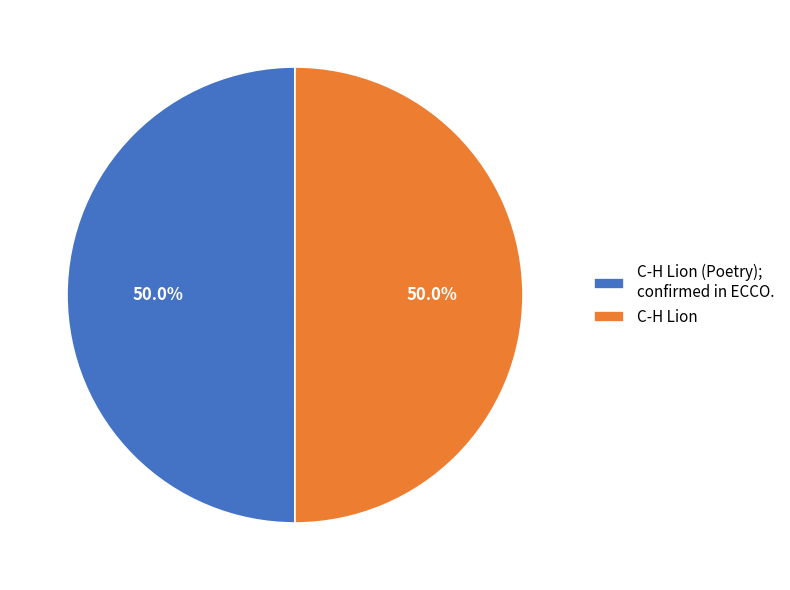

What is the ratio of the value at C-H Lion to the value at C-H Lion (Poetry); confirmed in ECCO.?

1.0